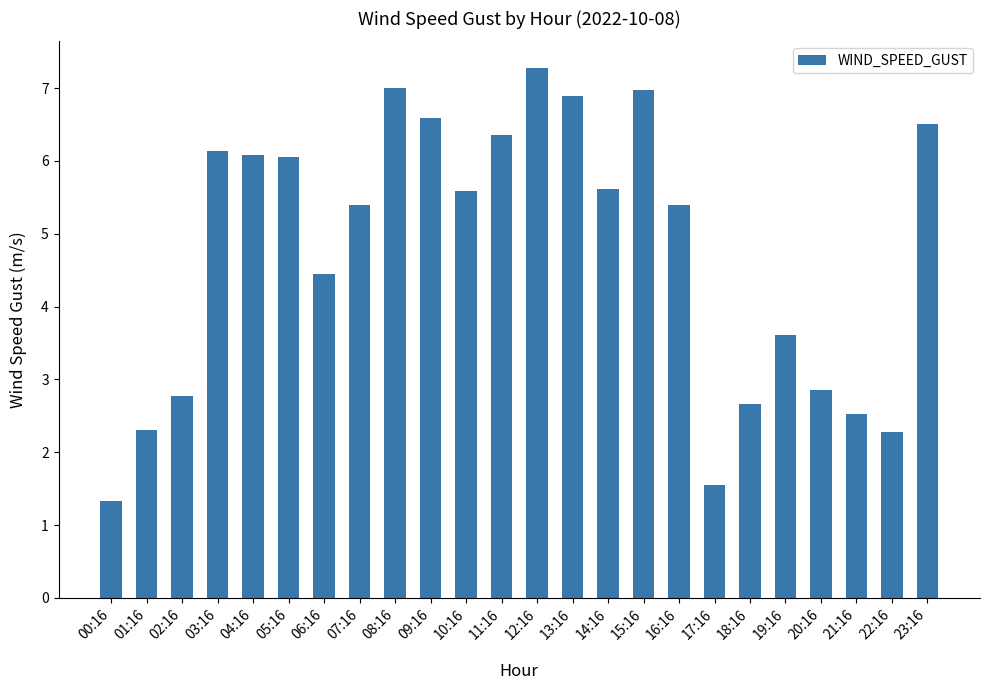

What is the average value?

4.8